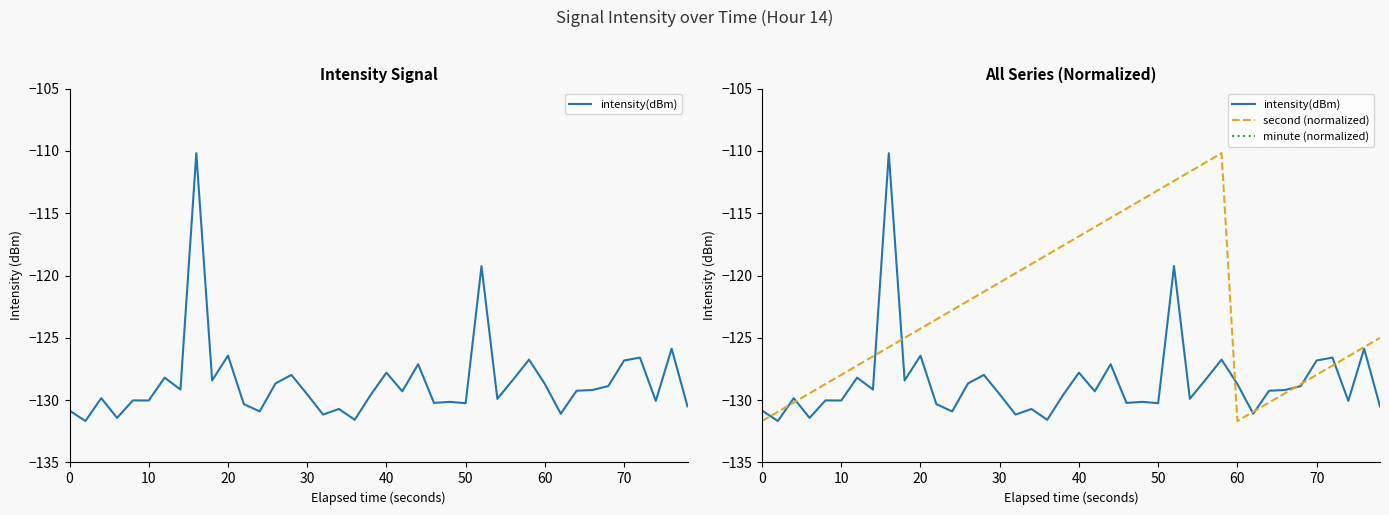

At how many categories does at least one series exceed -114?

7